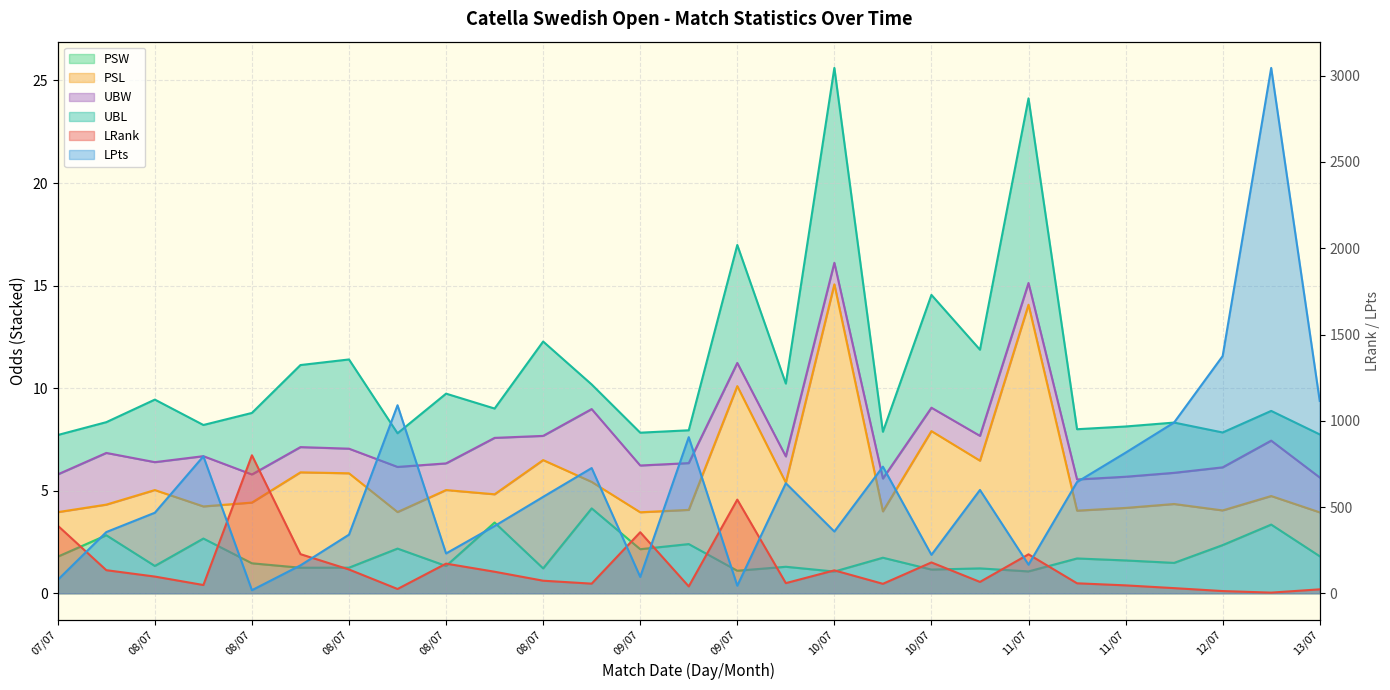

In LPts, how many points are higher than both neighbors (excluding endpoints)?

8